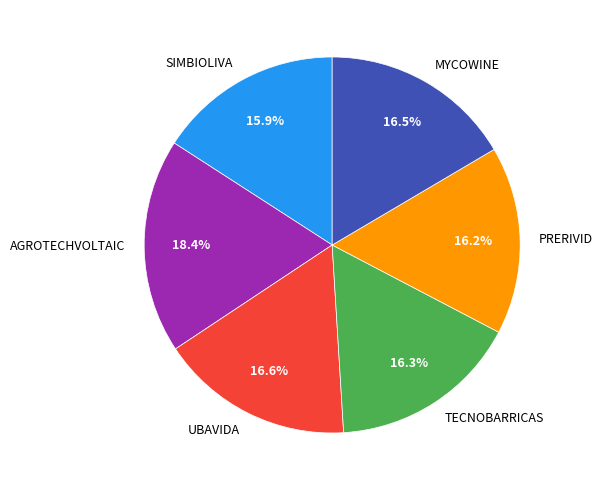

Which slice is the largest?

AGROTECHVOLTAIC